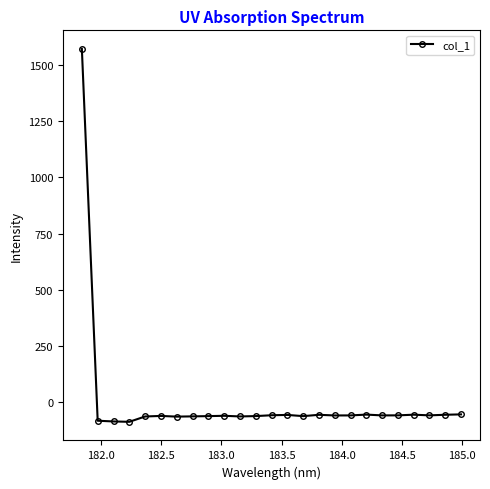

Does the chart display data point markers on the line(s)?

Yes